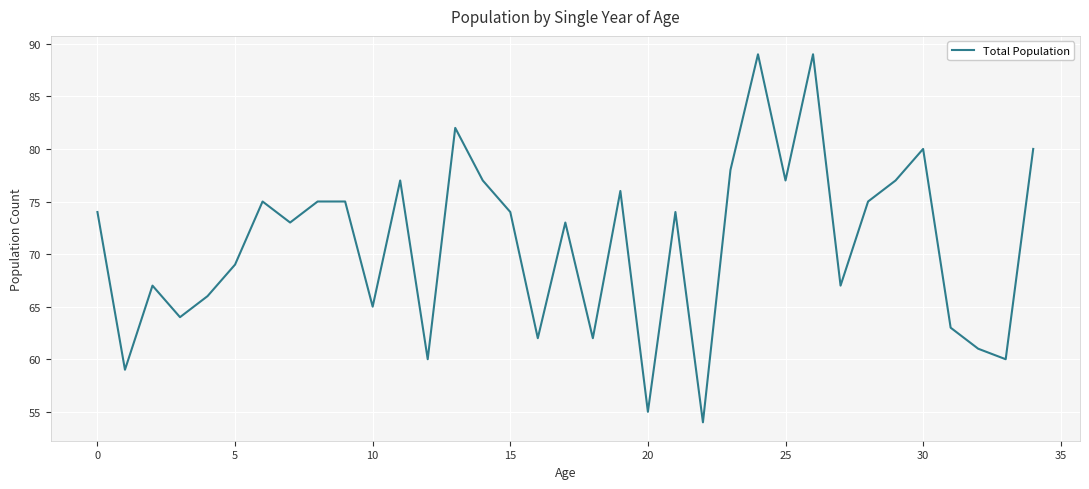

How many lines are shown in the chart?

1